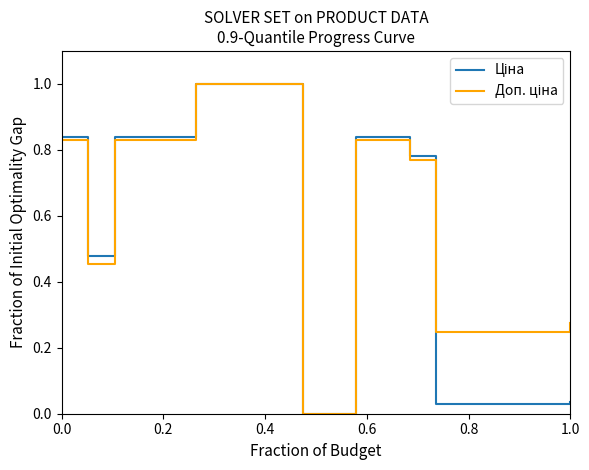

What is the greatest value displayed?

1.0